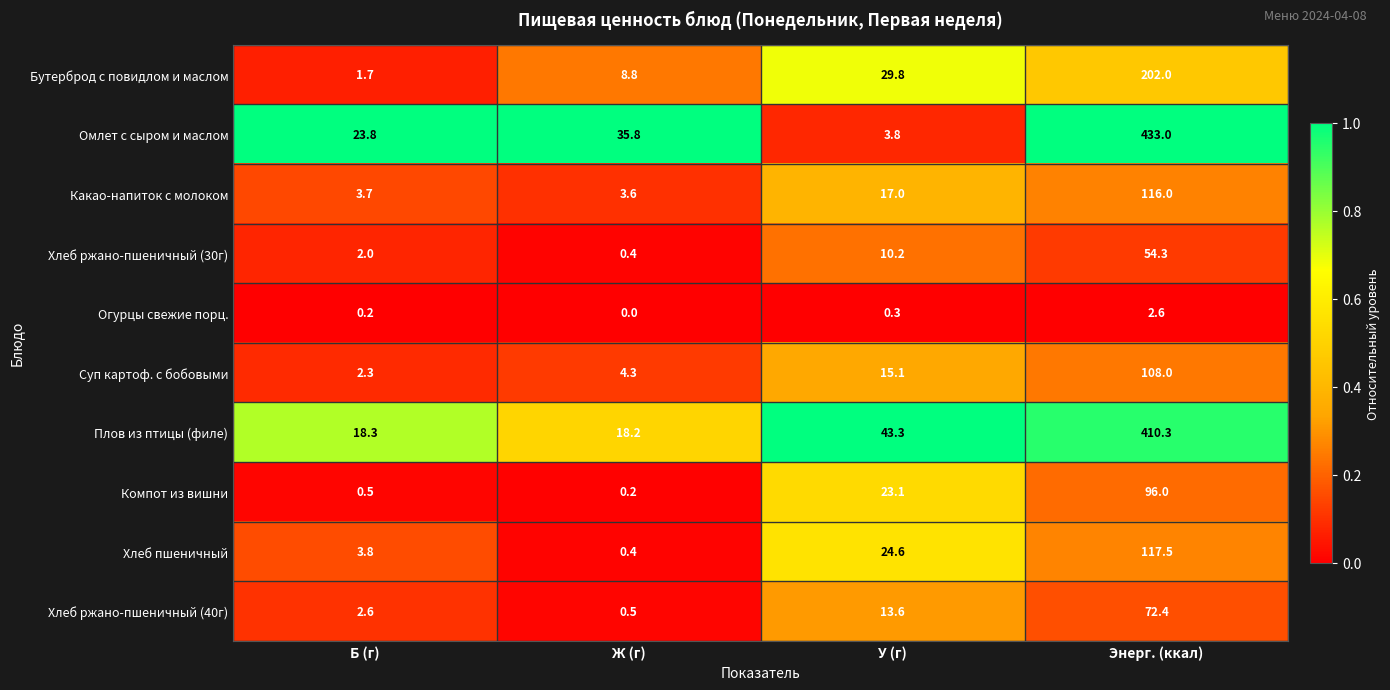

Which series has the largest range (max minus min)?

Омлет с сыром и маслом